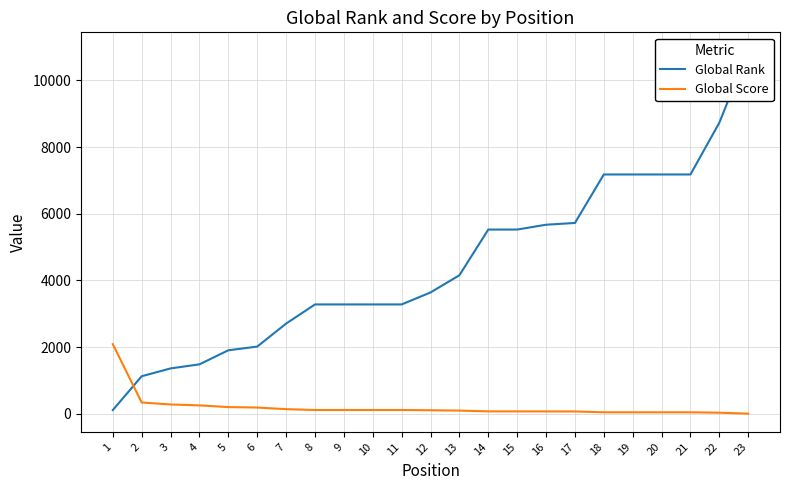

Does the chart display data point markers on the line(s)?

No